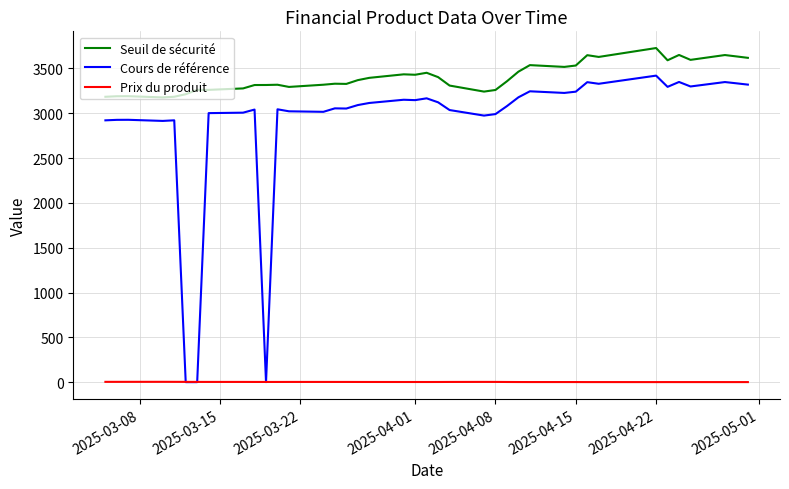

Which series has the largest total across all categories?

Seuil de sécurité